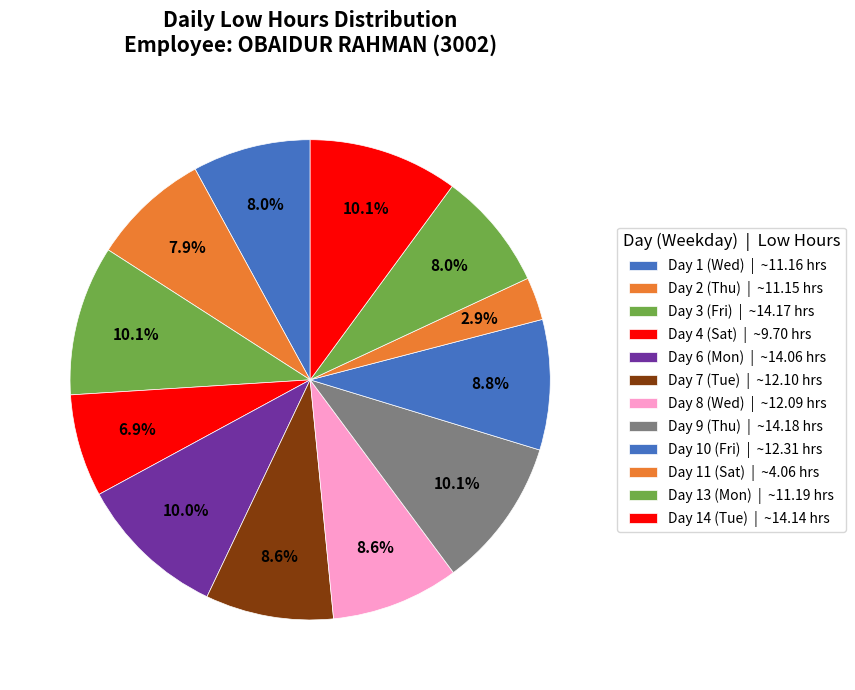

Which slice is the smallest?

Day 11 (Sat)